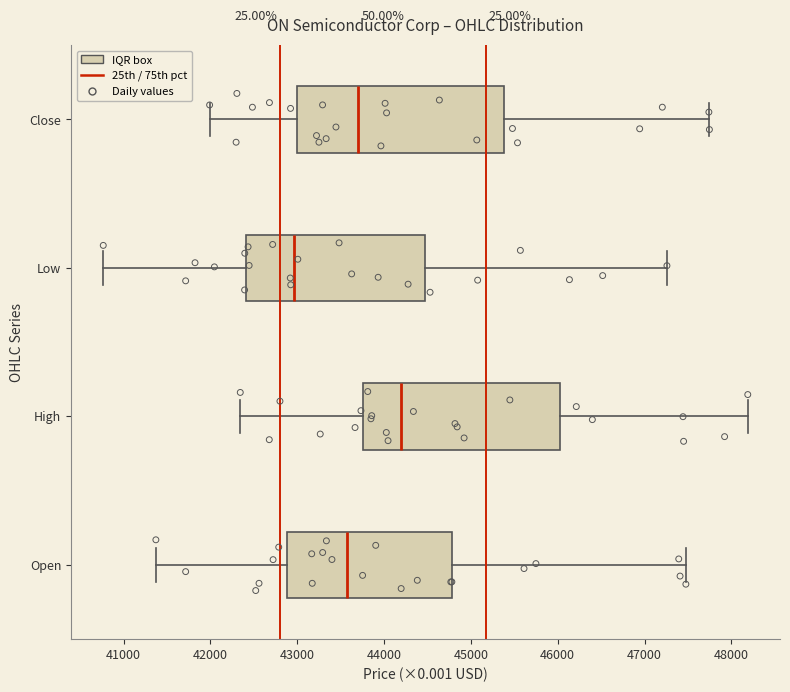

Reading bottom to top, read every box against the x-axis: the position of its median line, the range the box covers, and the ends of its whiskers. The values are not printed on the chart, so give them approximately, as read against the axis.

Open: median 43600, box 42900 to 44800, whiskers 41400 to 47500
High: median 44200, box 43800 to 46000, whiskers 42300 to 48200
Low: median 43000, box 42400 to 44500, whiskers 40800 to 47300
Close: median 43700, box 43000 to 45400, whiskers 42000 to 47700